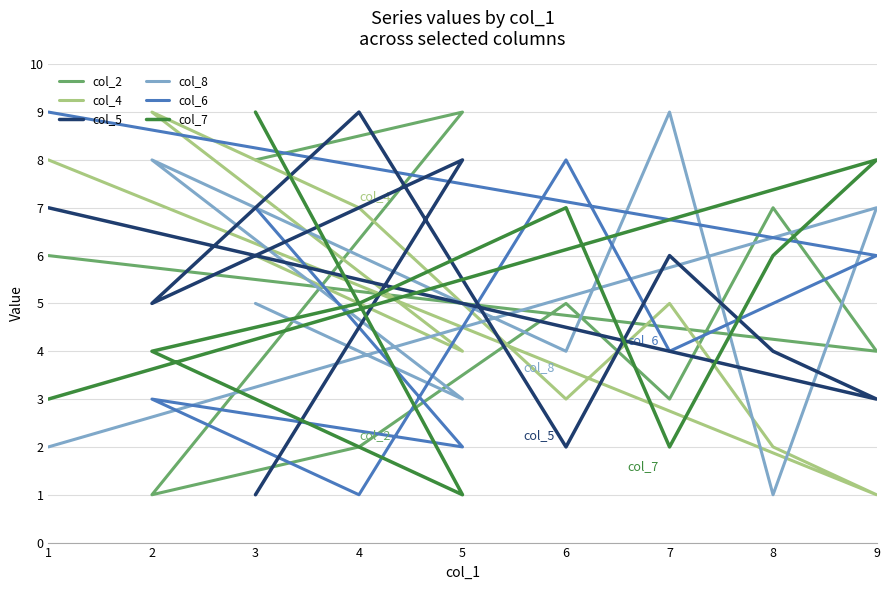

Where is col_7 nearest to the value 5?

4